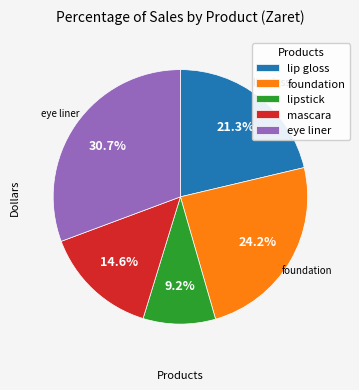

What percentage do lip gloss and eye liner together represent?

52.0%